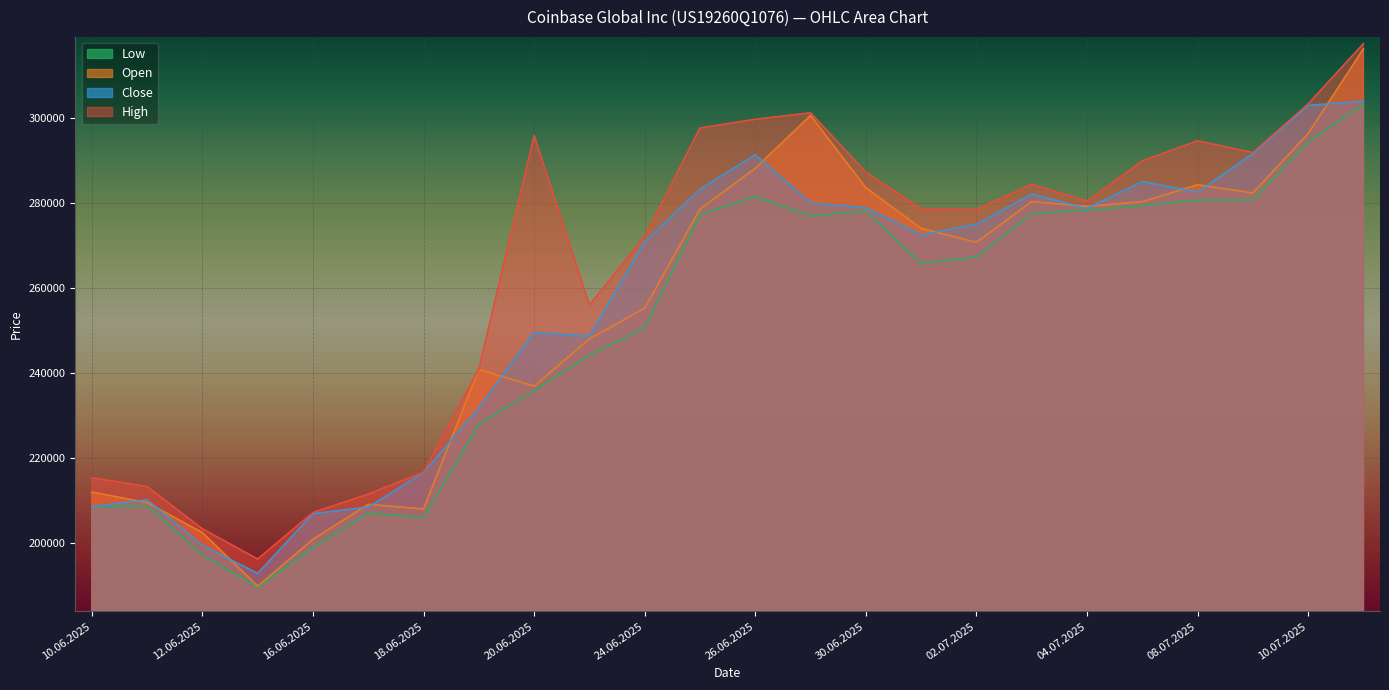

True or false: Open has more than 1 points higher than both neighbors.

True